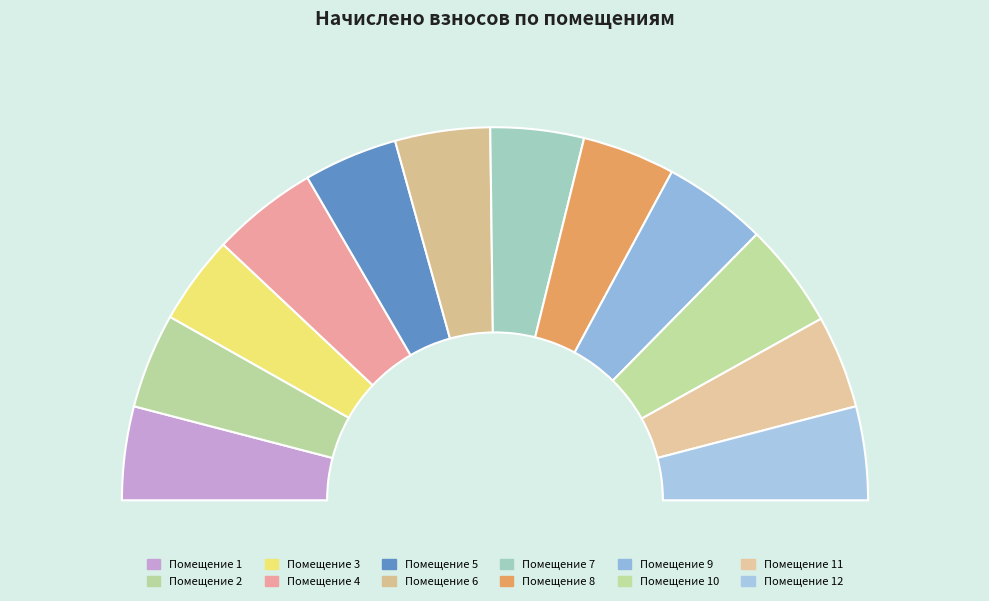

To the nearest percent, what is the difference between the largest and smallest slice percentages?

2%